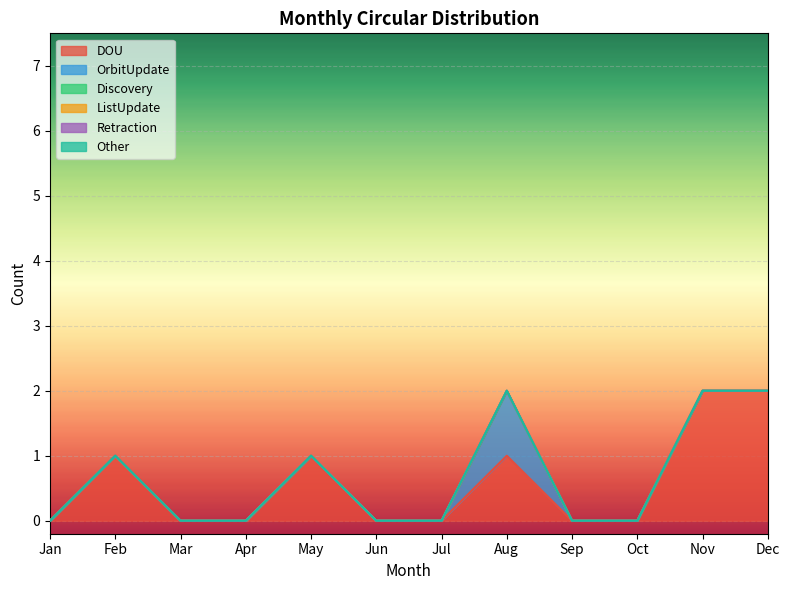

At which category is the sum across all series the highest?

Aug